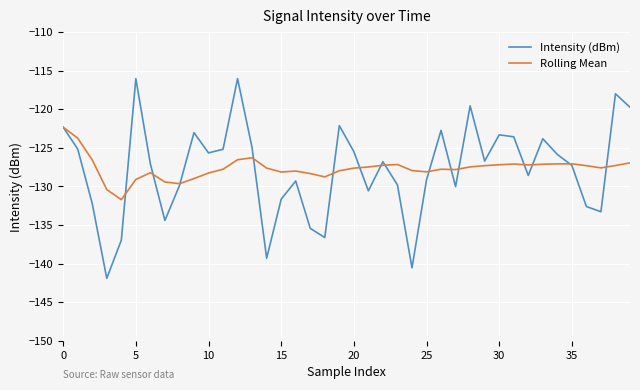

Rank the series by their maximum value, from lowest to highest.

Rolling Mean, Intensity (dBm)